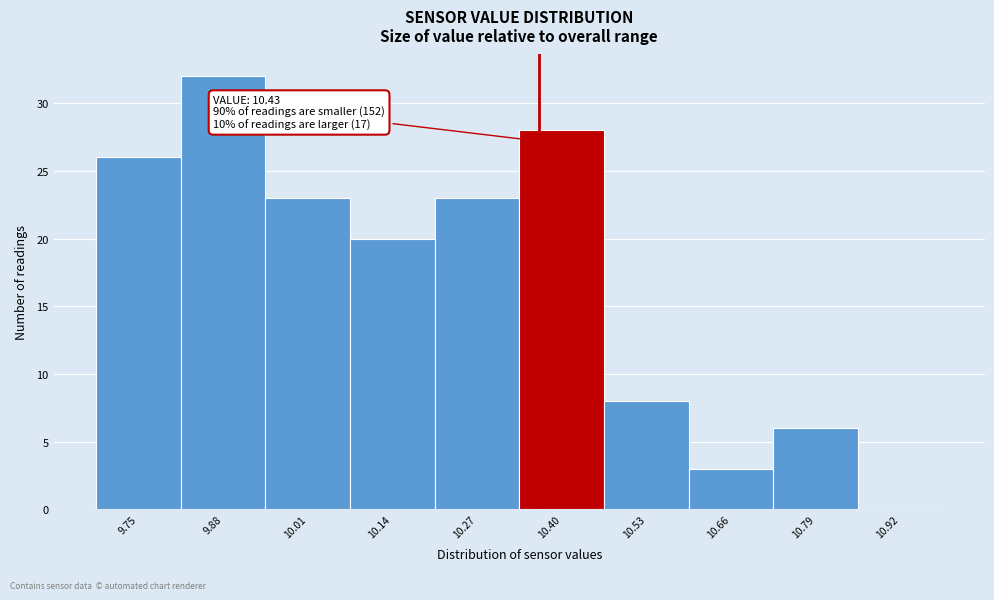

Reading left to right, what are all the values shown in this chart?

9.75=26	9.88=32	10.01=23	10.14=20	10.27=23	10.40=28	10.53=8	10.66=3	10.79=6	10.92=0